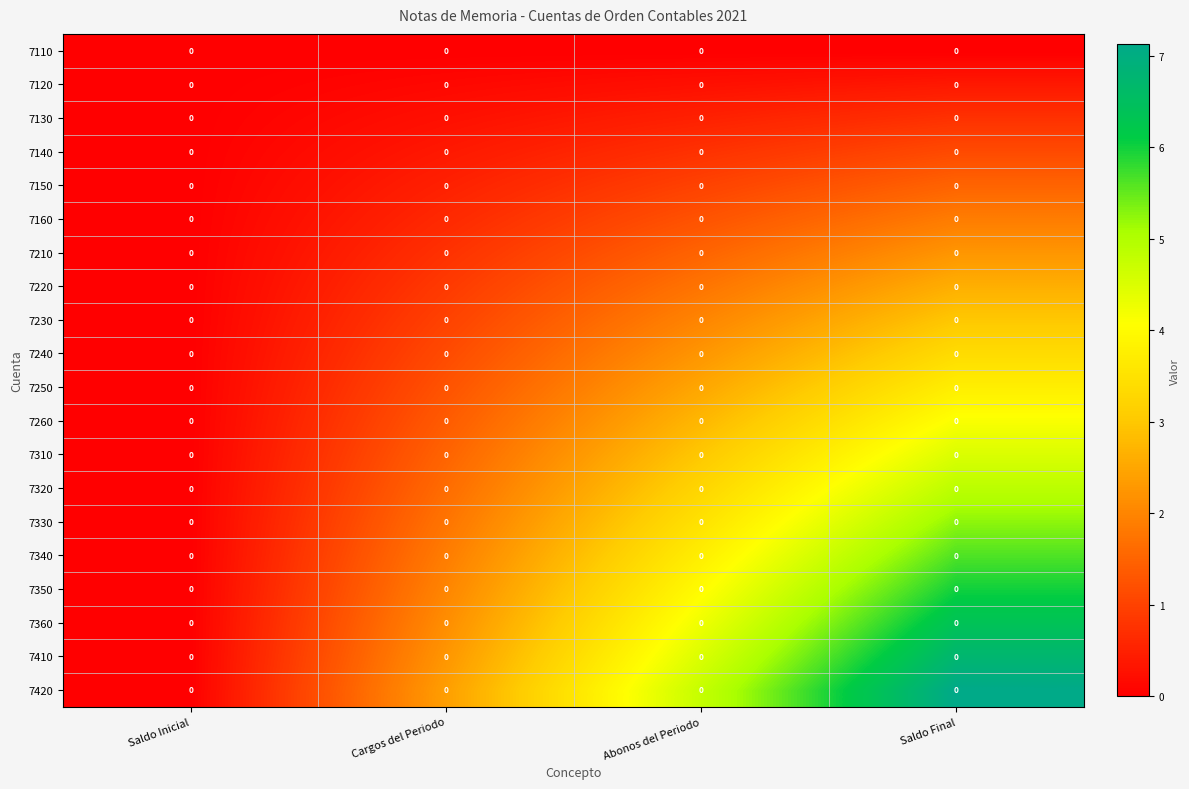

Which series has the largest range (max minus min)?

7420